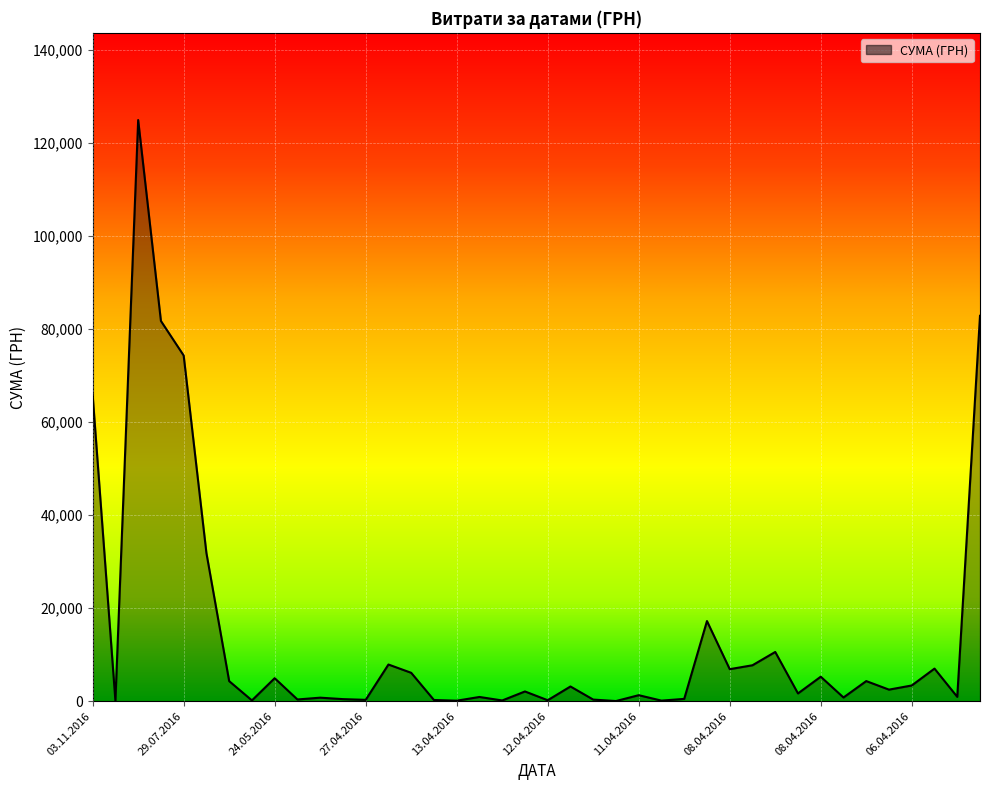

What is the greatest value displayed?

124904.8